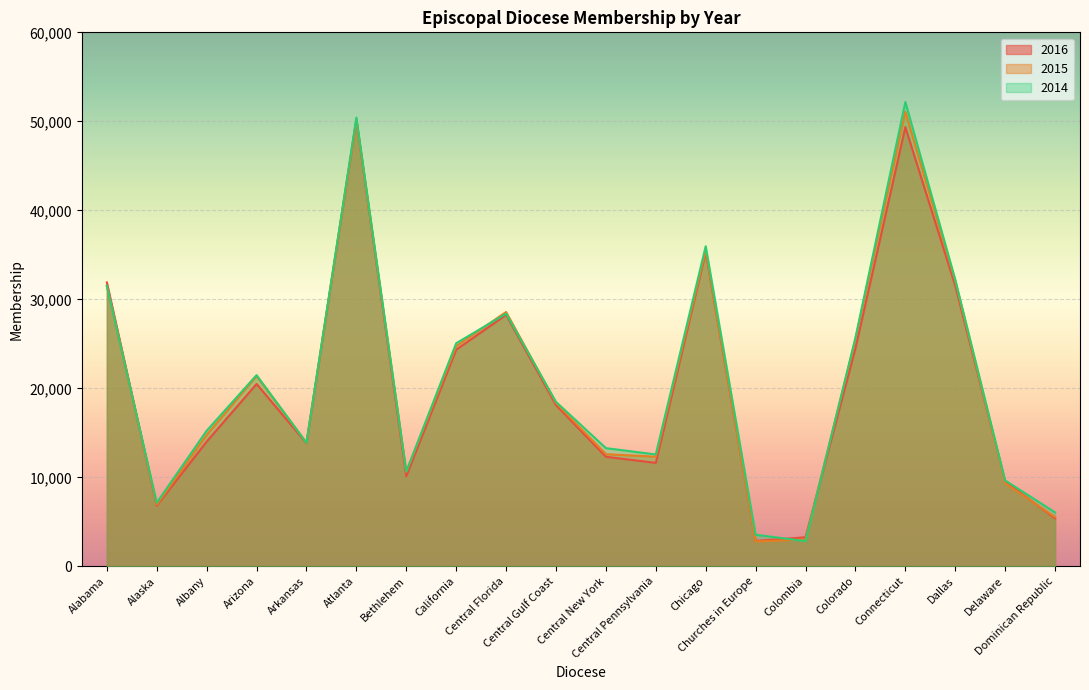

How many lines are shown in the chart?

3